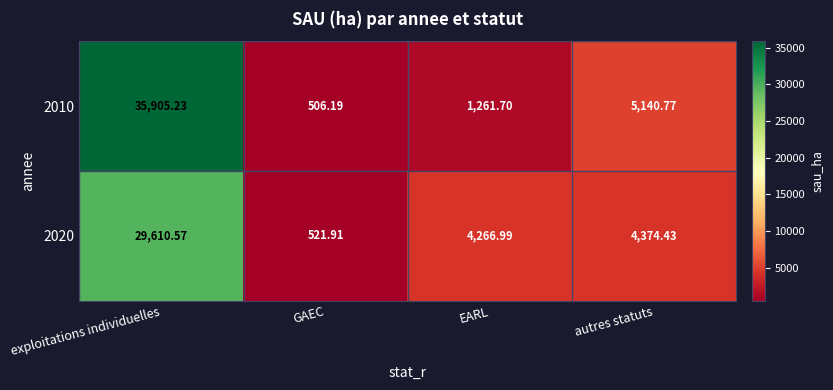

Which series changed the most between GAEC and autres statuts?

2010